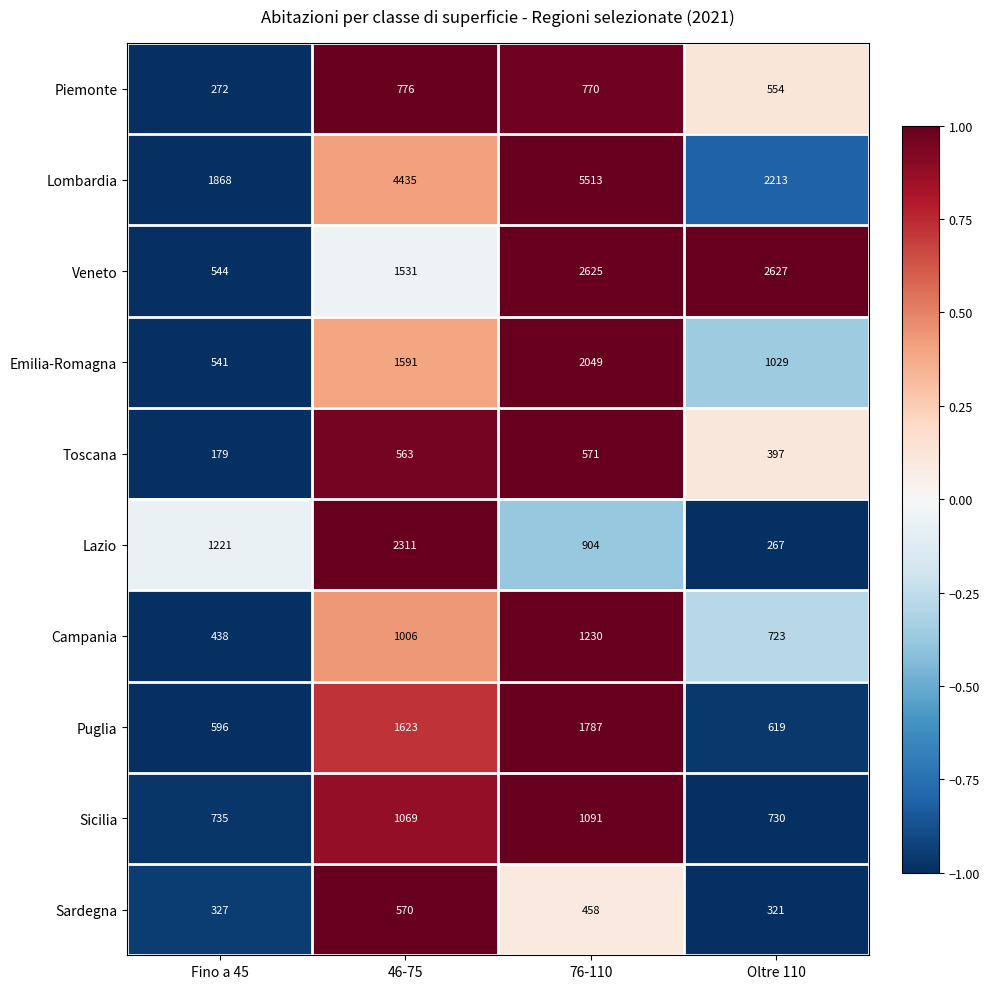

Where does the Piemonte series first go above 770?

46-75